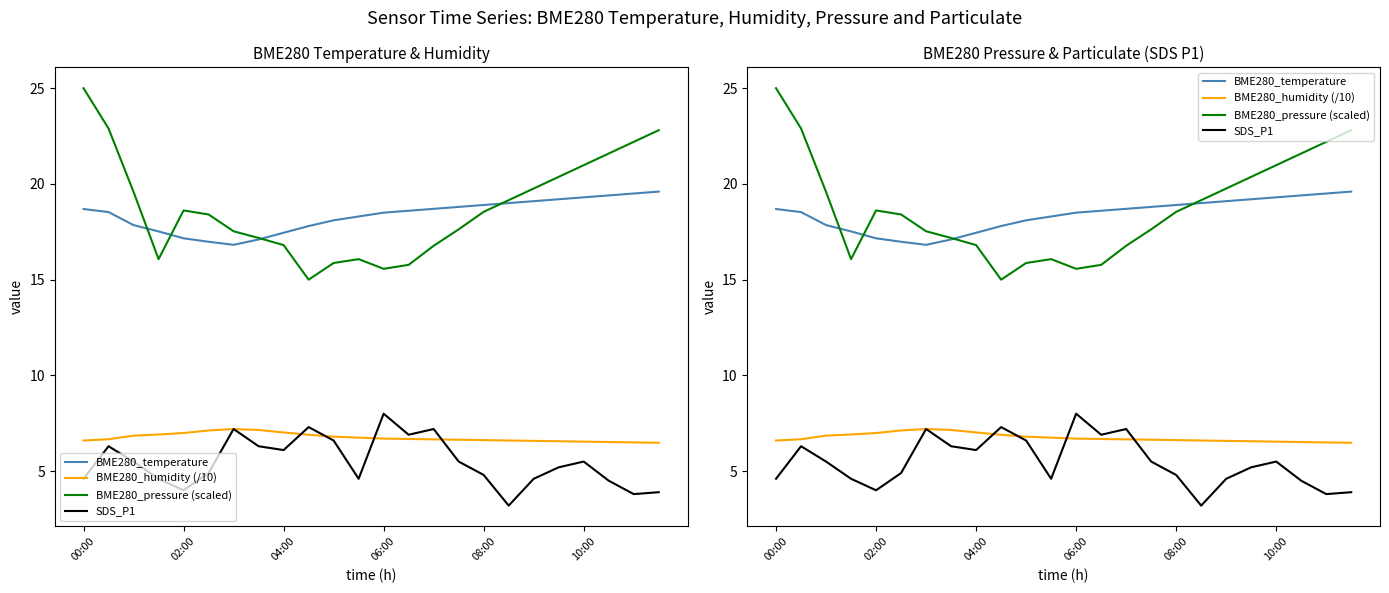

What is the minimum value shown in the chart?

3.2